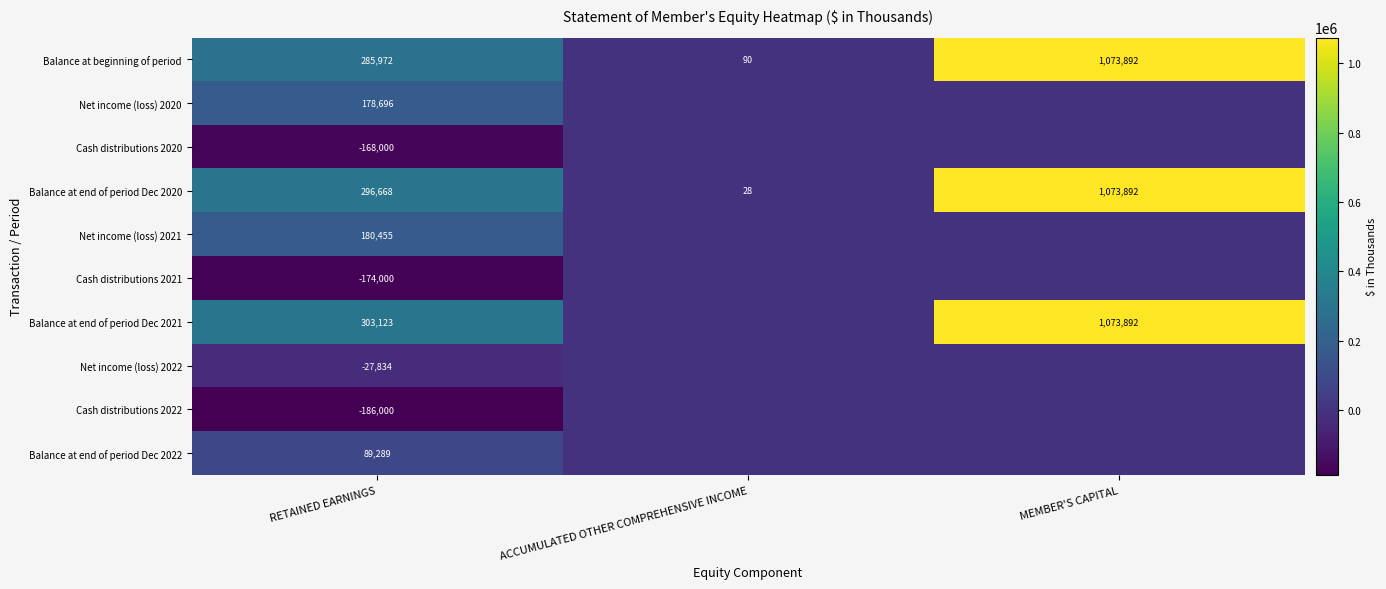

At which label does Balance at end of period Dec 2020 reach its minimum?

ACCUMULATED OTHER COMPREHENSIVE INCOME